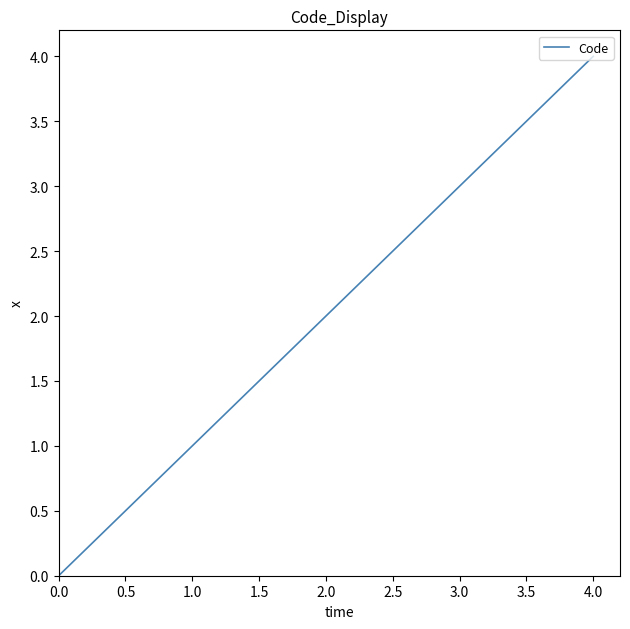

Reading left to right, list all the values displayed in this chart.

0	1	2	3	4